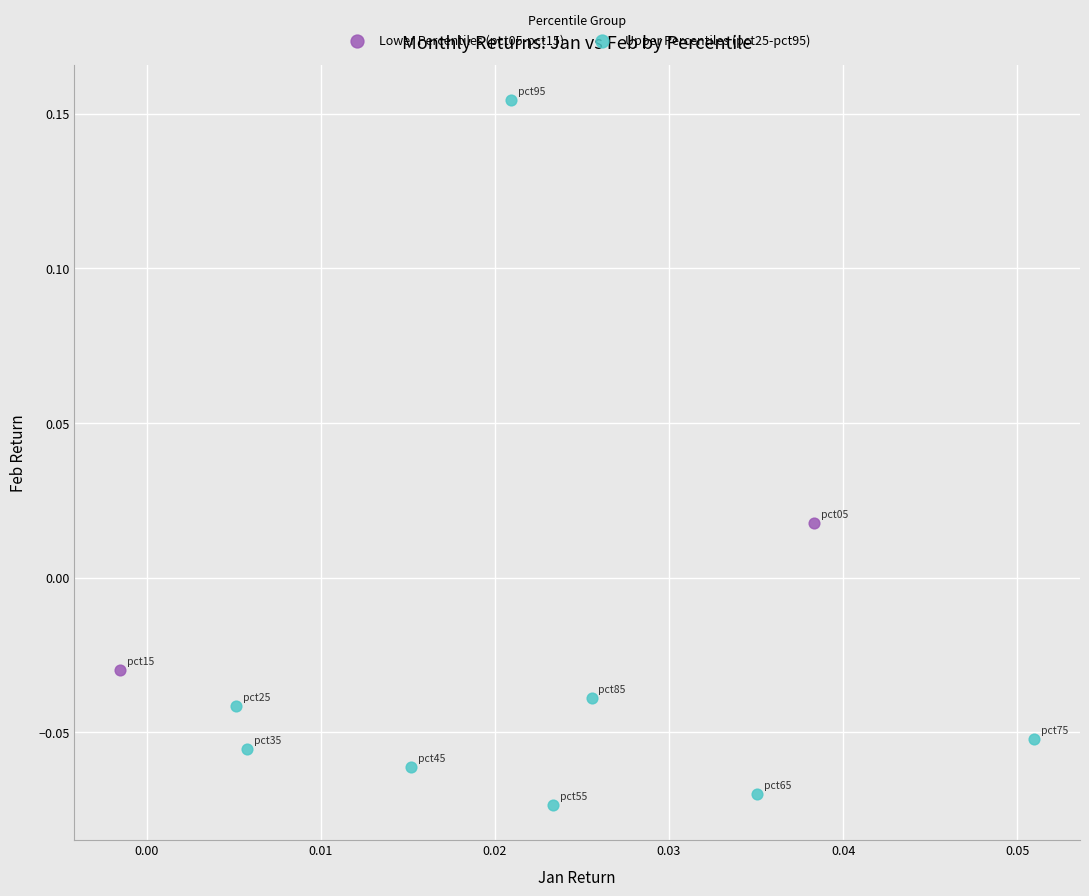

What are all the series names shown in the legend?

Lower Percentiles (pct05-pct15), Upper Percentiles (pct25-pct95)